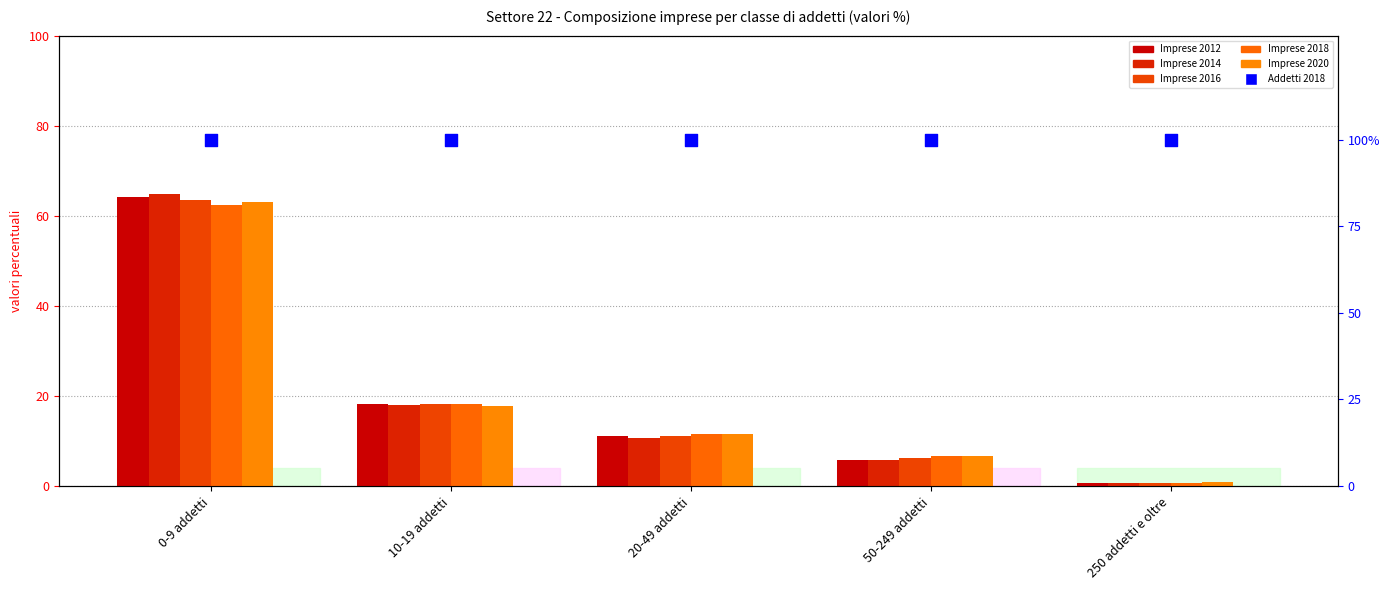

What are all the series names shown in the legend?

Imprese 2012, Imprese 2014, Imprese 2016, Imprese 2018, Imprese 2020, Addetti 2018